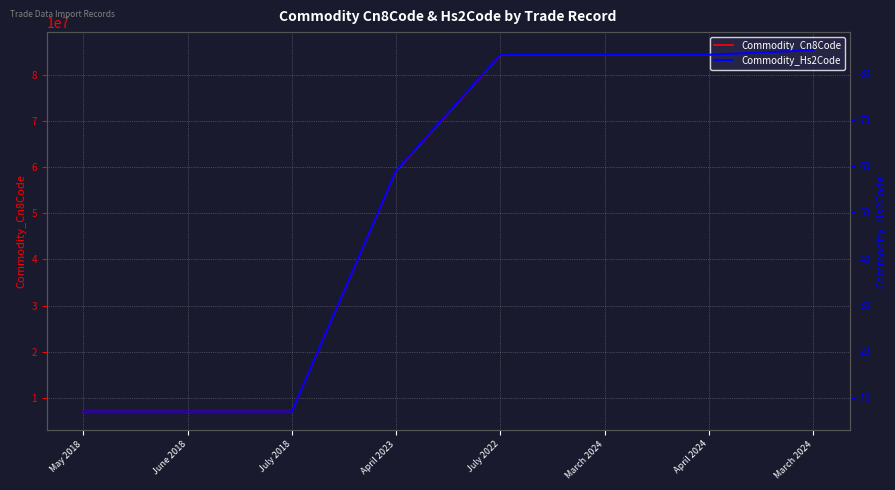

Is this an area chart (filled region under the line)?

No